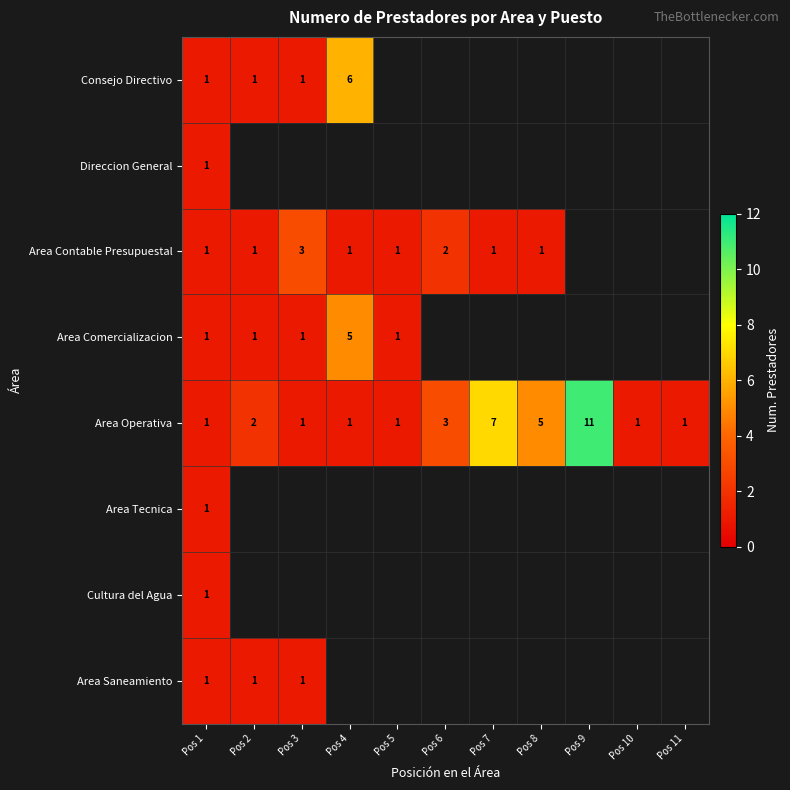

Is it true that Area Comercializacion equals 2 at Pos 1?

False